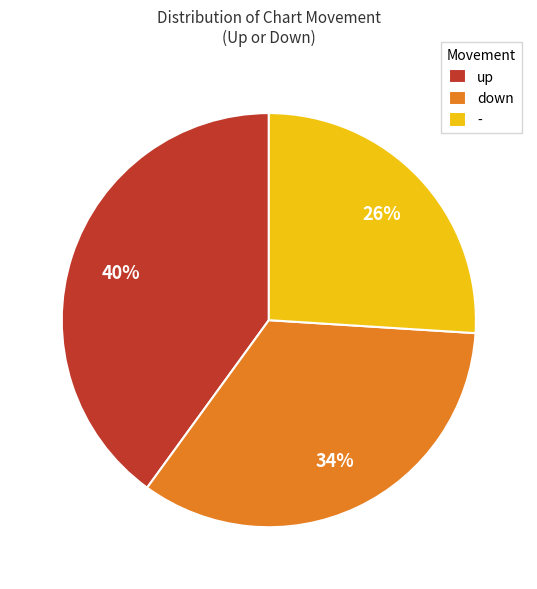

True or false: - accounts for 26% of the total.

True